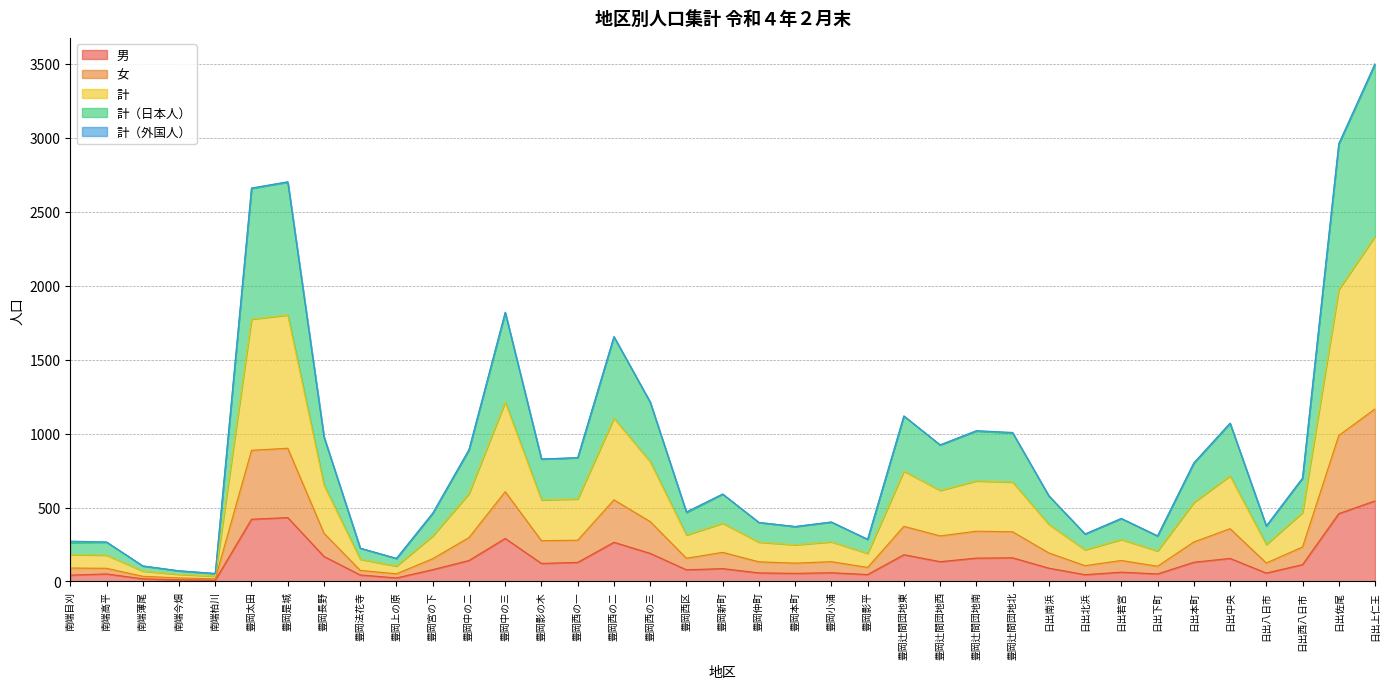

What is the value of the 男 point at the 11th from the left?

80